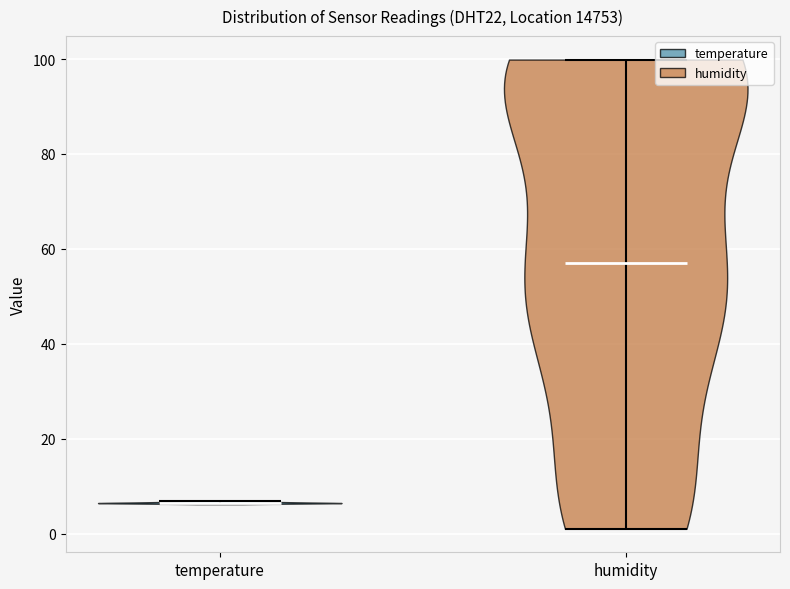

Reading left to right, read every violin against the y-axis: where its median line is, and the lowest and highest points it reaches. The values are not printed on the chart, so give them approximately, as read against the axis.

temperature: median line 6, lowest point 6, highest point 6
humidity: median line 58, lowest point 2, highest point 100